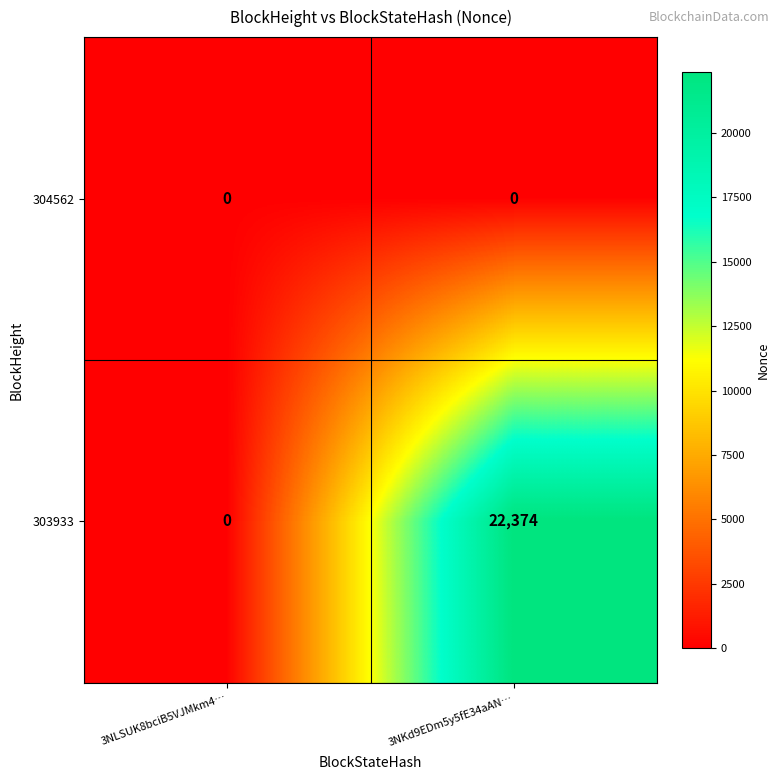

Which series changed the most between 3NLSUK8bciB5VJMkm4… and 3NKd9EDm5y5fE34aAN…?

303933